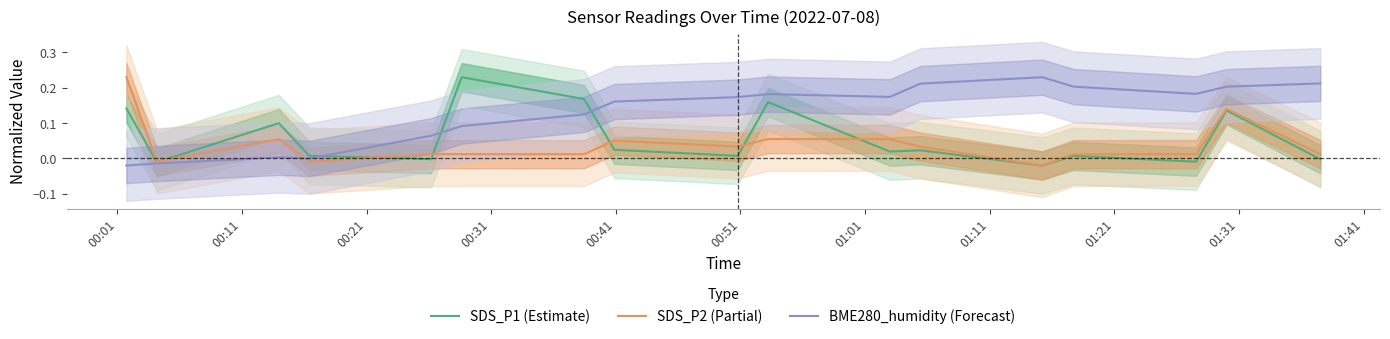

Does the chart have visible grid lines?

No